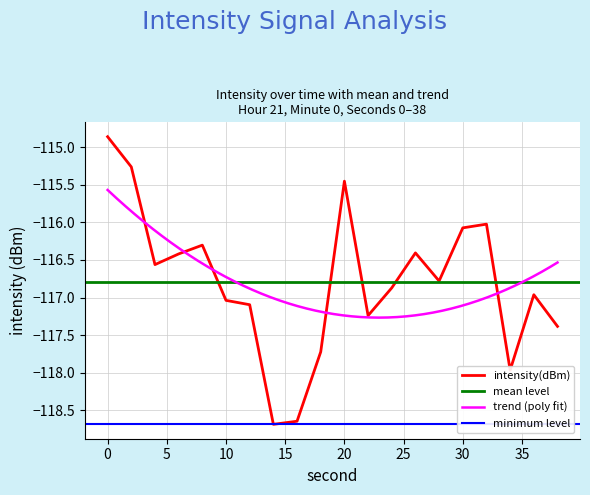

Which has a higher value, 28 or 30?

30